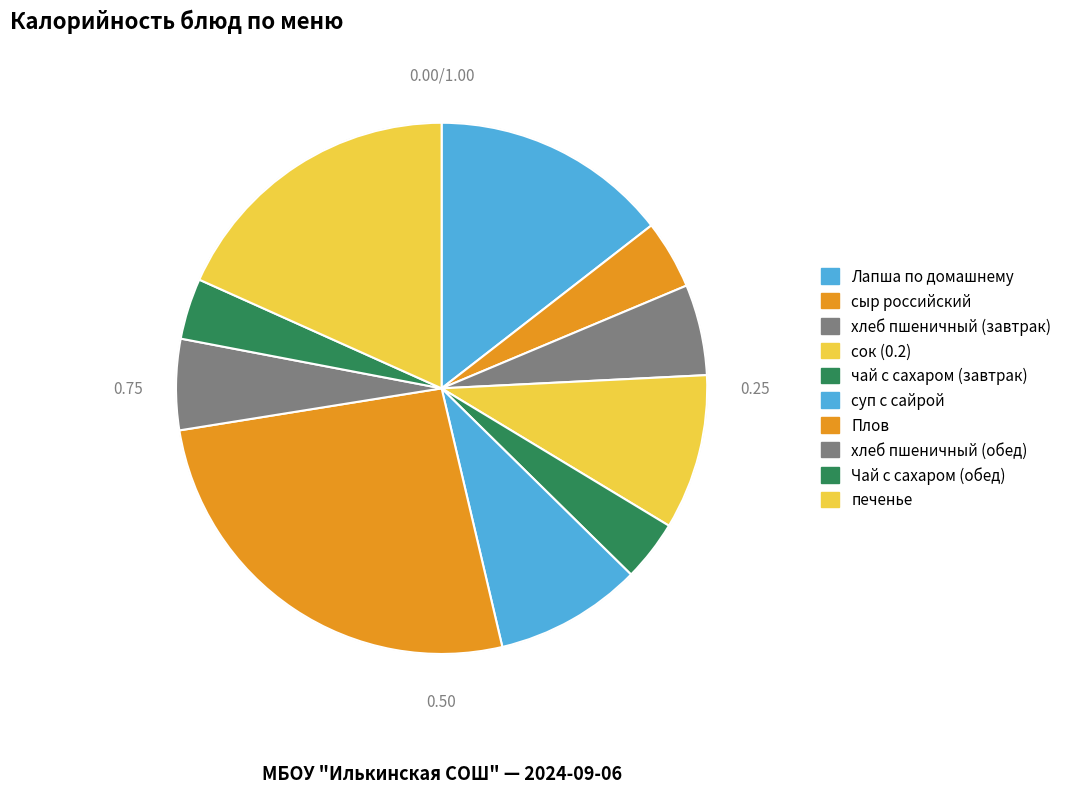

Which category has the biggest portion of the pie?

Плов